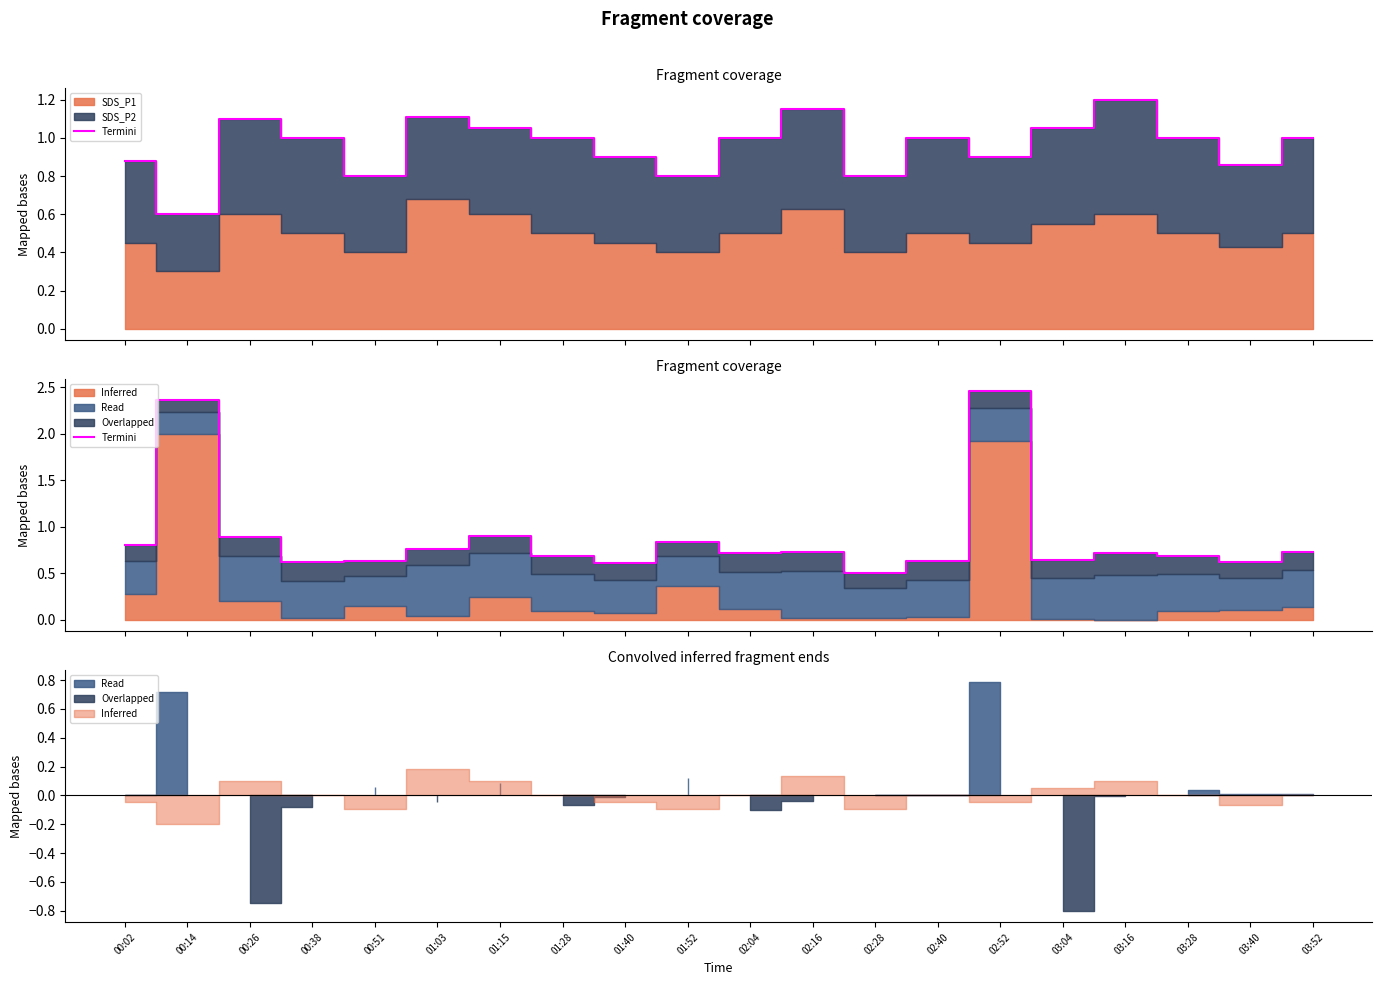

What is the value of the 9th point from the left?

0.6